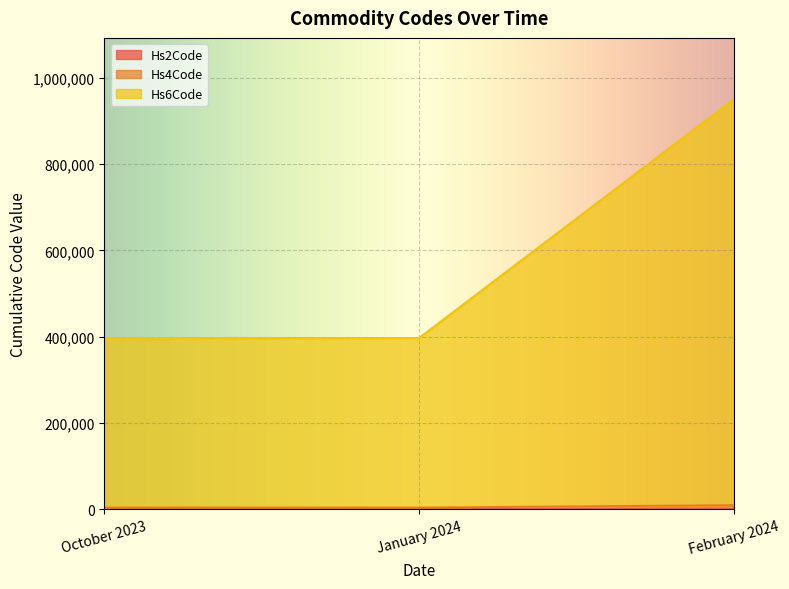

At which category is the sum across all series the highest?

February 2024